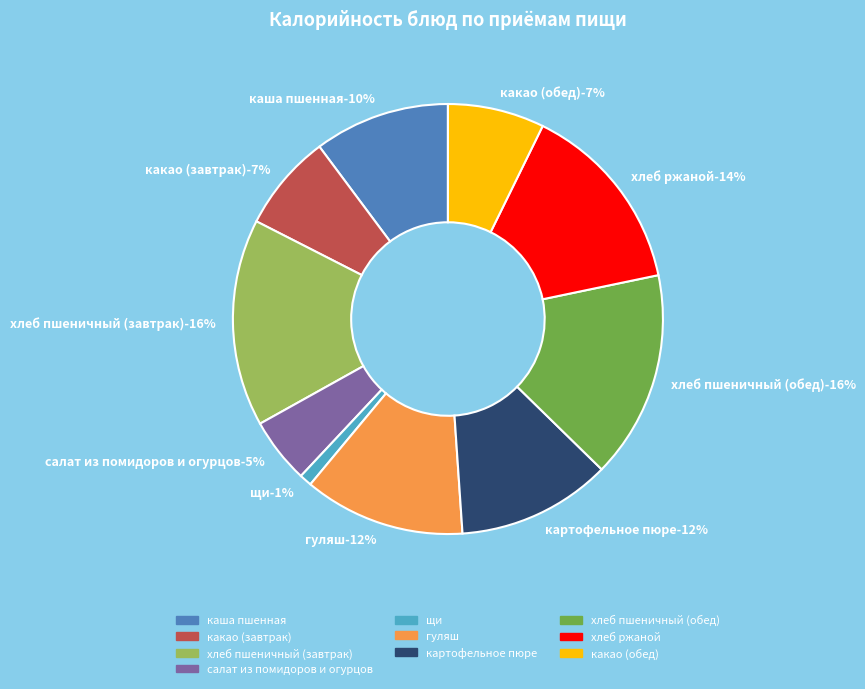

To the nearest percent, what is the difference between the largest and smallest slice percentages?

15%